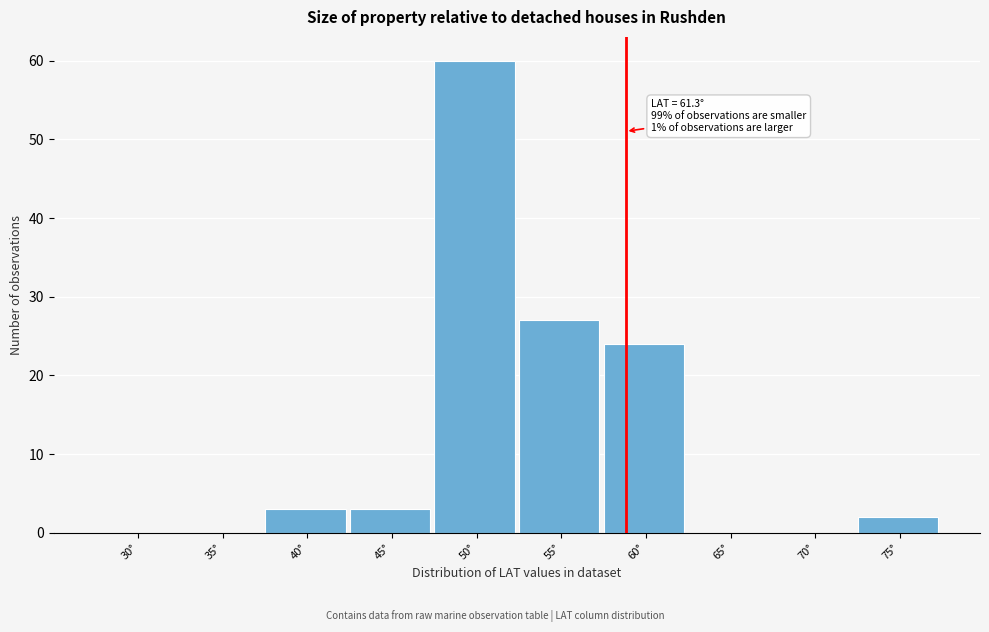

Reading right to left, list all the values displayed in this chart.

75°=2	70°=0	65°=0	60°=24	55°=27	50°=60	45°=3	40°=3	35°=0	30°=0